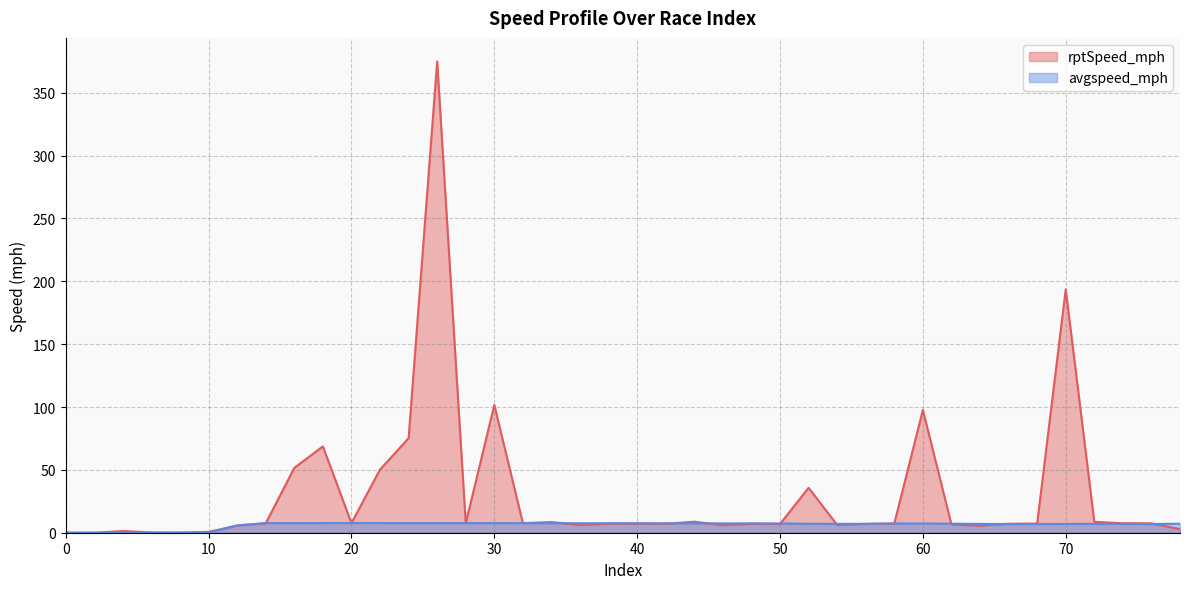

Rank the series at 36 from highest to lowest value.

avgspeed_mph, rptSpeed_mph